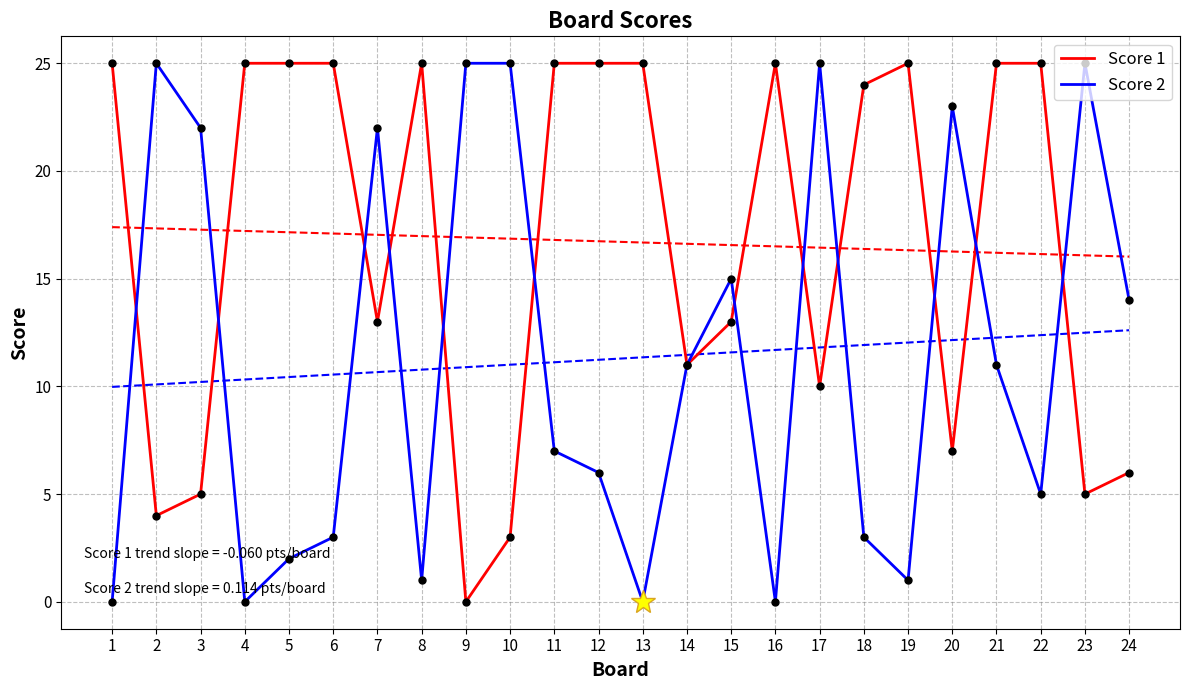

Is this an area chart (filled region under the line)?

No